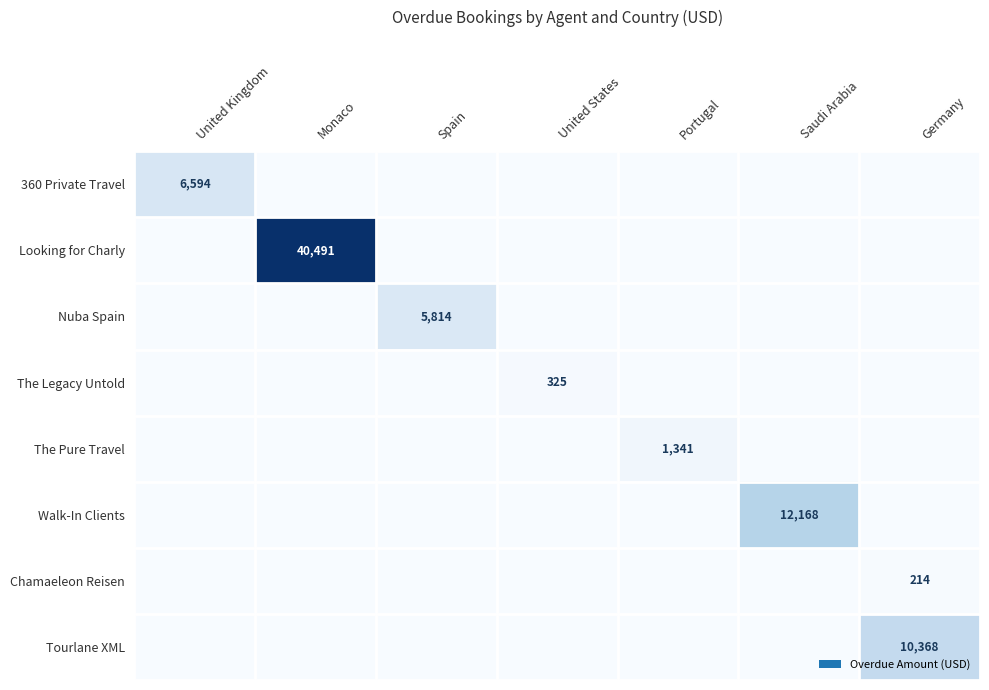

Is it true that 360 Private Travel equals 6594 at United Kingdom?

True